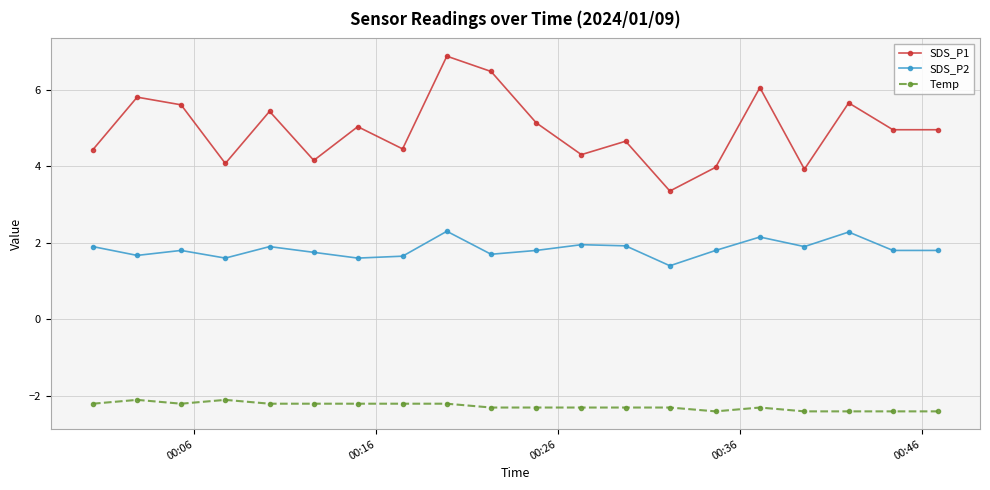

Which series has the largest range (max minus min)?

SDS_P1